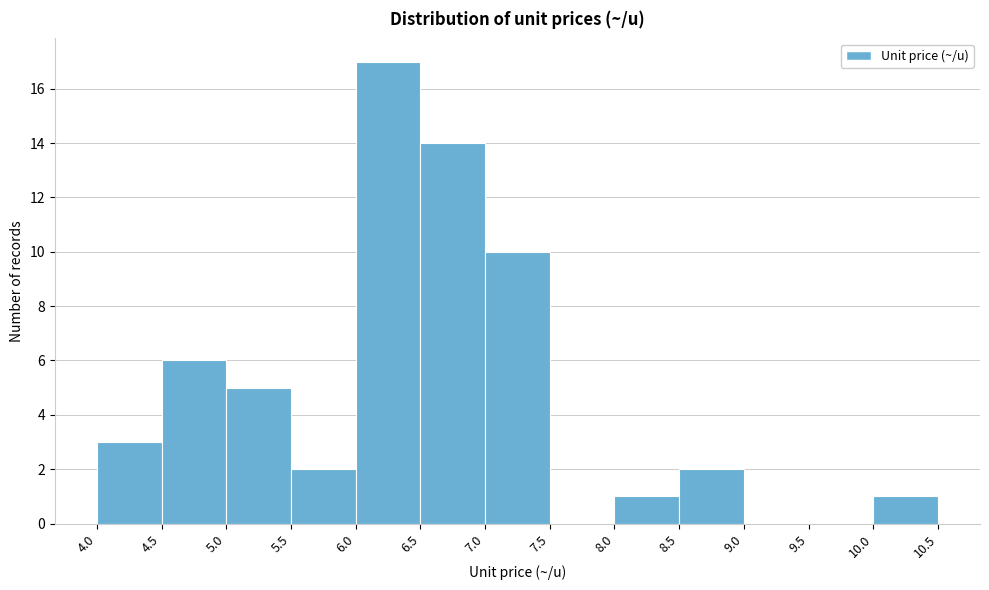

Reading left to right, list every bar in this chart as the range it spans on the x-axis followed by its height. The values are not printed on the chart, so give them approximately, as read against the axis.

4.0 to 4.5: 3
4.5 to 5.0: 6
5.0 to 5.5: 5
5.5 to 6.0: 2
6.0 to 6.5: 17
6.5 to 7.0: 14
7.0 to 7.5: 10
7.5 to 8.0: 0
8.0 to 8.5: 1
8.5 to 9.0: 2
9.0 to 9.5: 0
9.5 to 10.0: 0
10.0 to 10.5: 1